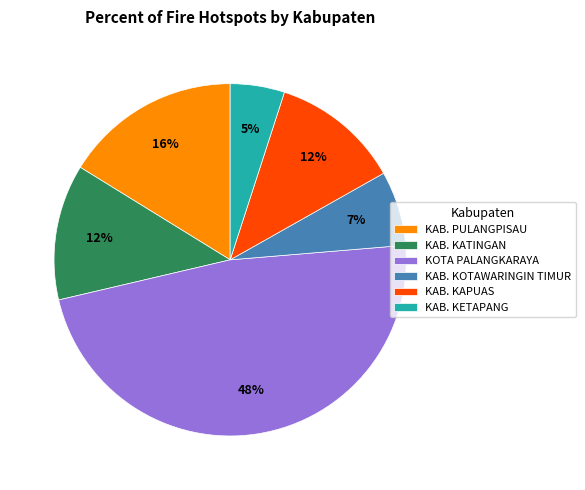

Does KAB. PULANGPISAU account for over 50% of the chart?

No